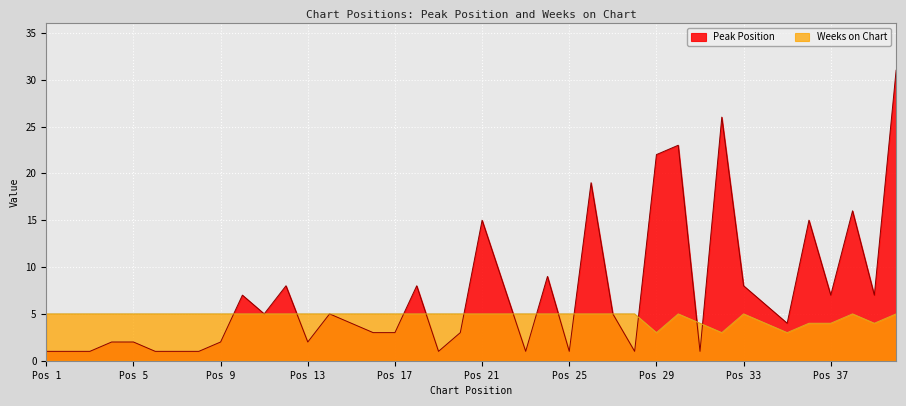

Reading left to right, extract all data points from this chart.

Peak Position: 1	1	1	2	2	1	1	1	2	7	5	8	2	5	4	3	3	8	1	3	15	8	1	9	1	19	5	1	22	23	1	26	8	6	4	15	7	16	7	31
Weeks on Chart: 5	5	5	5	5	5	5	5	5	5	5	5	5	5	5	5	5	5	5	5	5	5	5	5	5	5	5	5	3	5	4	3	5	4	3	4	4	5	4	5